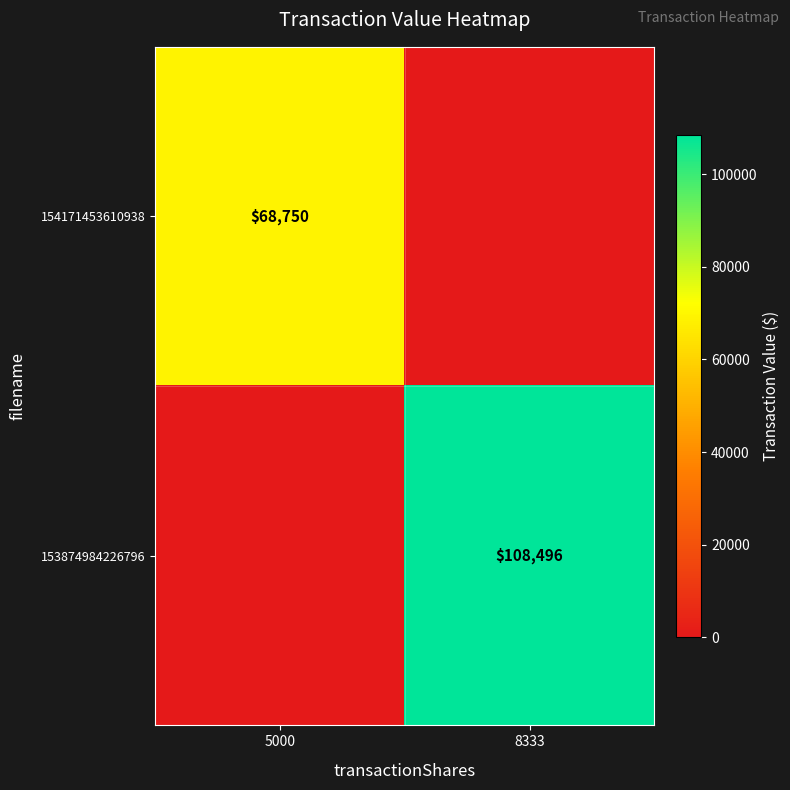

What is the spread (max minus min) of values at 5000?

68750